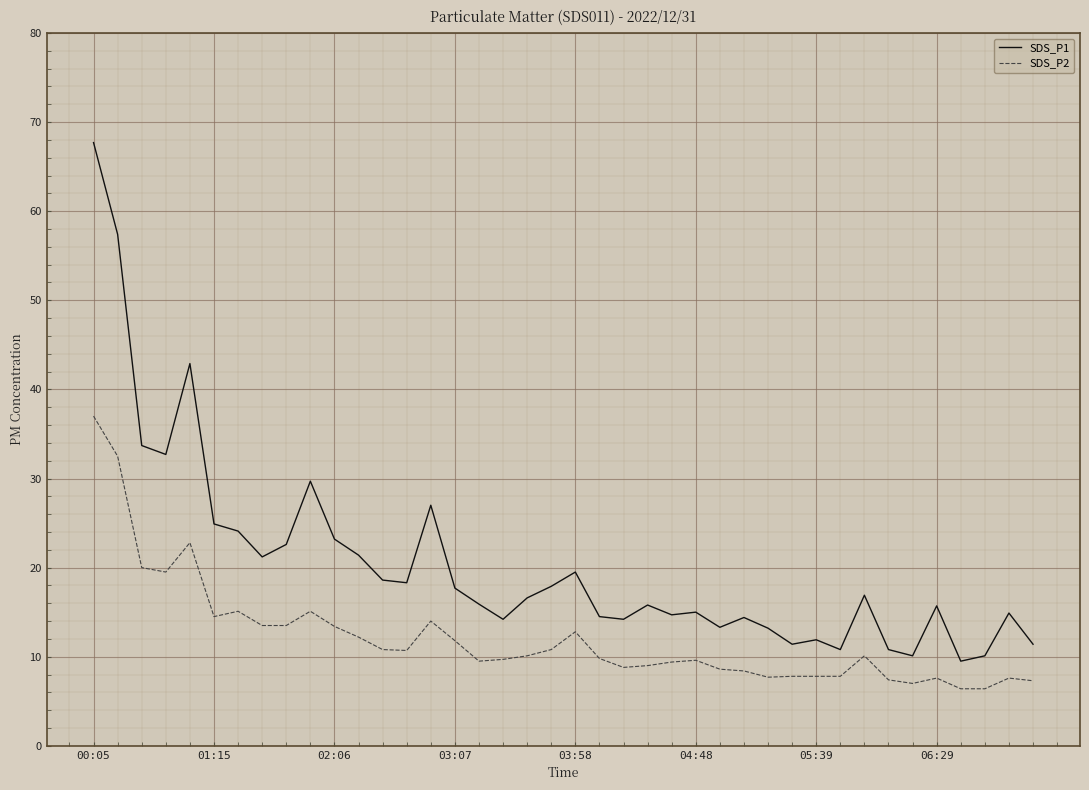

True or false: SDS_P1 and SDS_P2 intersect in this chart.

False